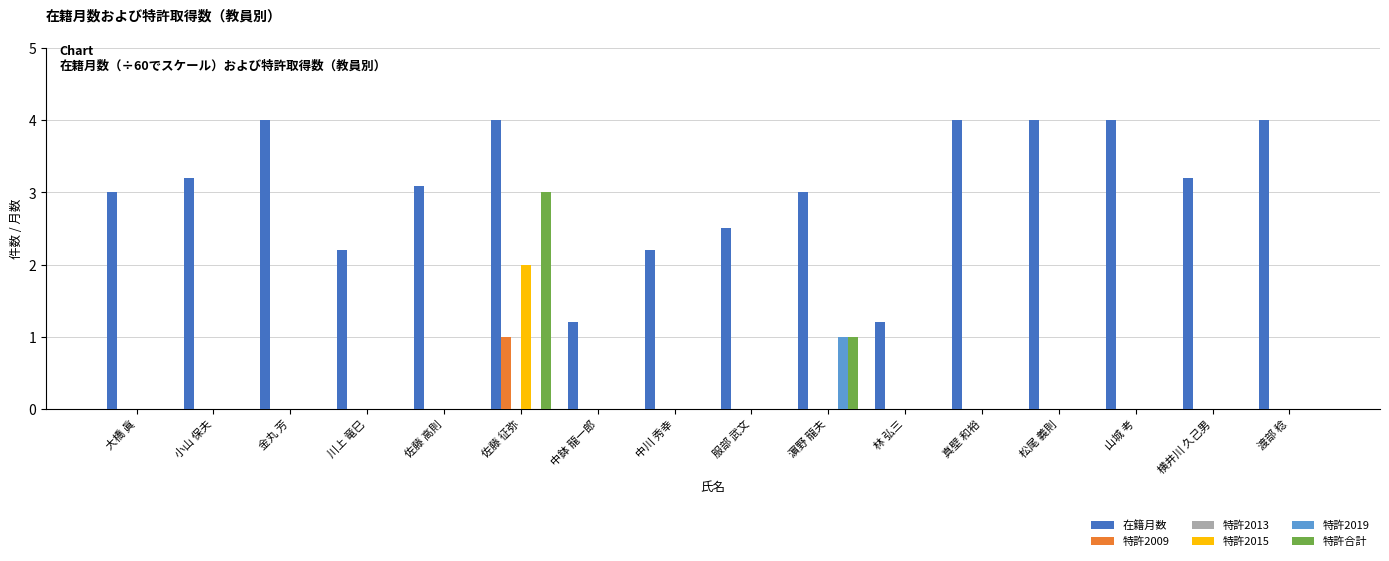

Does the chart contain stacked bars?

No